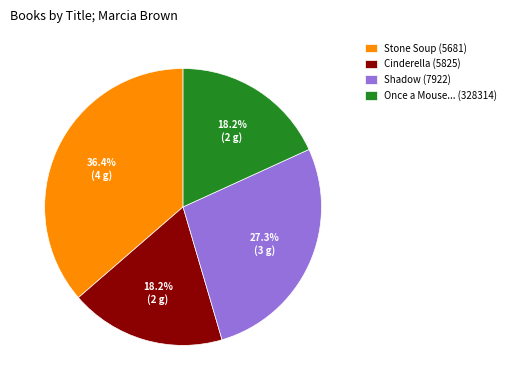

Count the number of slices in the pie.

4